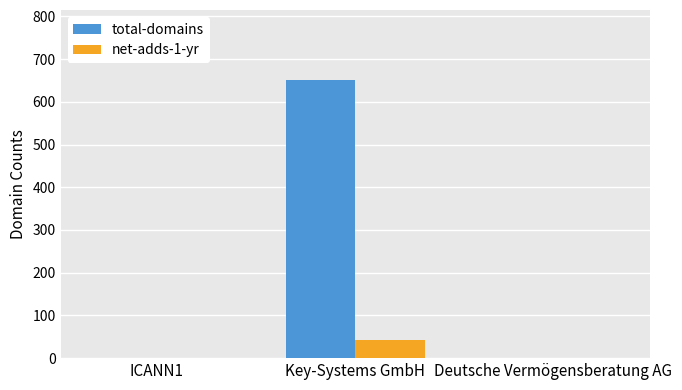

Between ICANN1 and Key-Systems GmbH, which series saw the biggest shift?

total-domains